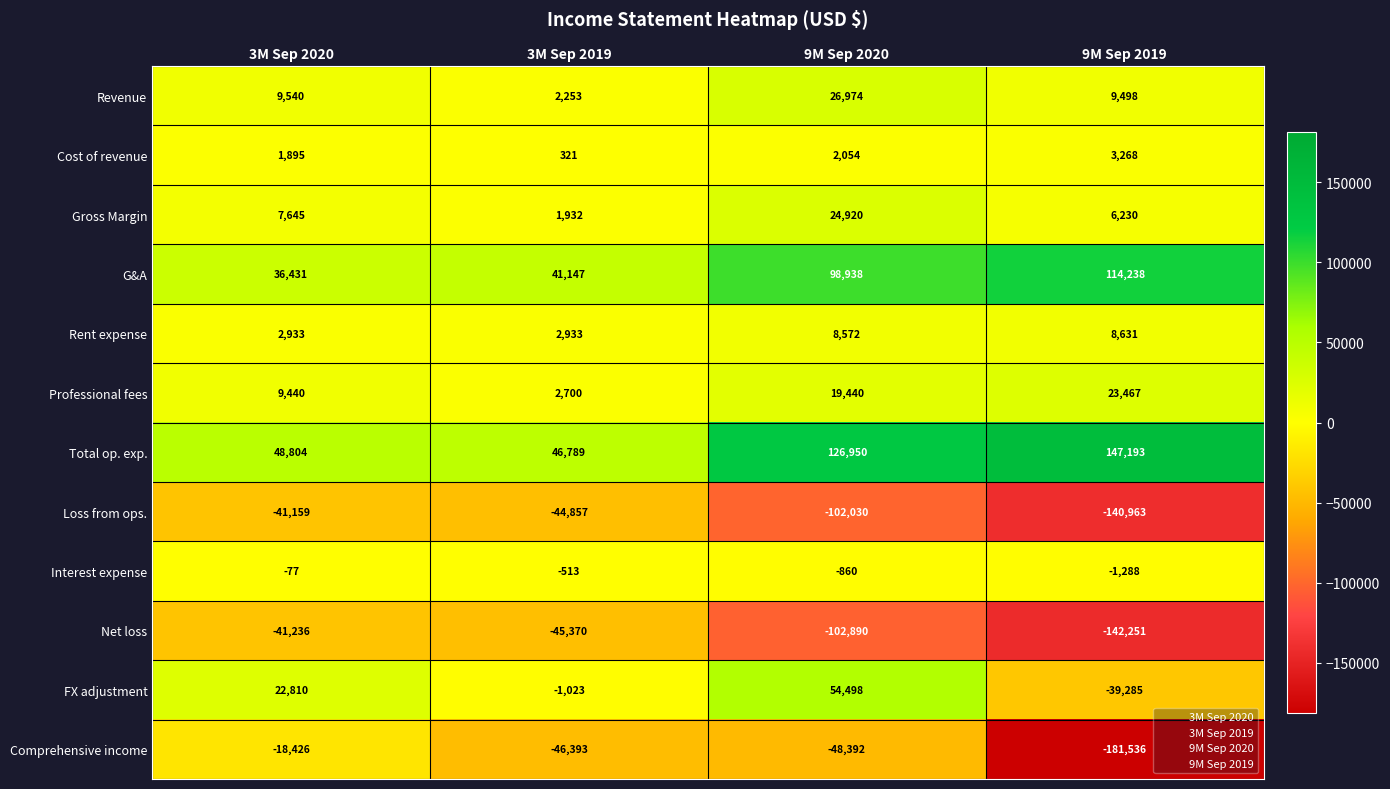

Which category has the highest value across all series?

9M Sep 2019